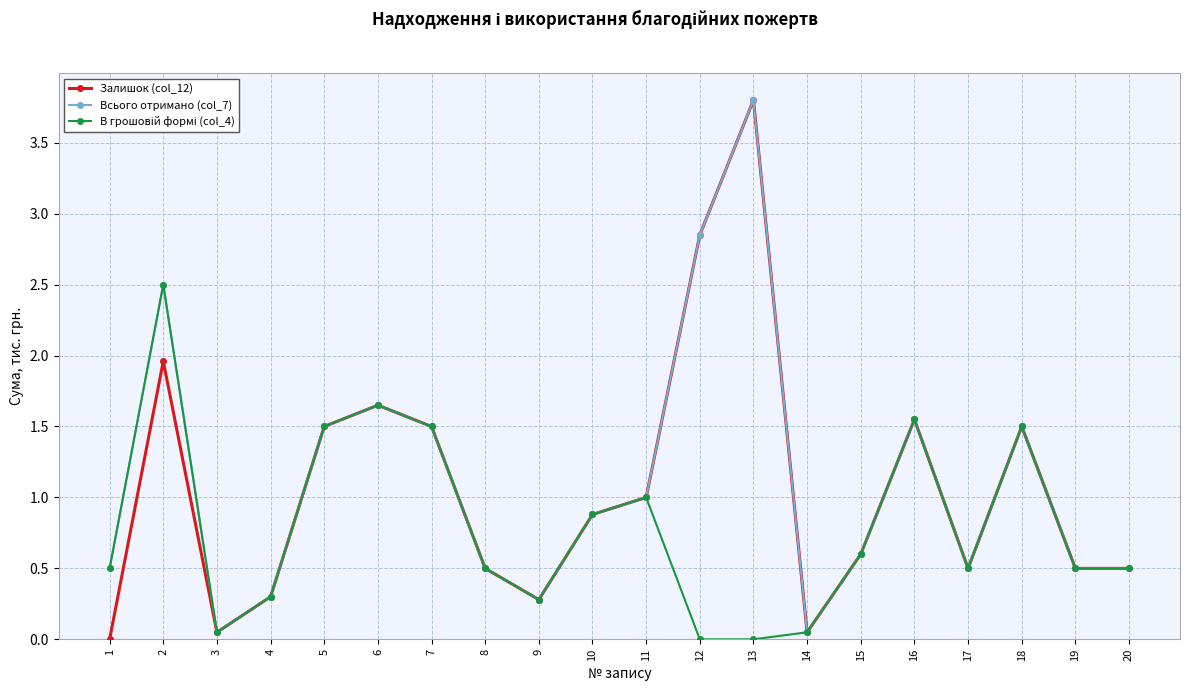

True or false: Всього отримано (col_7) has more than 1 interior local peaks.

True